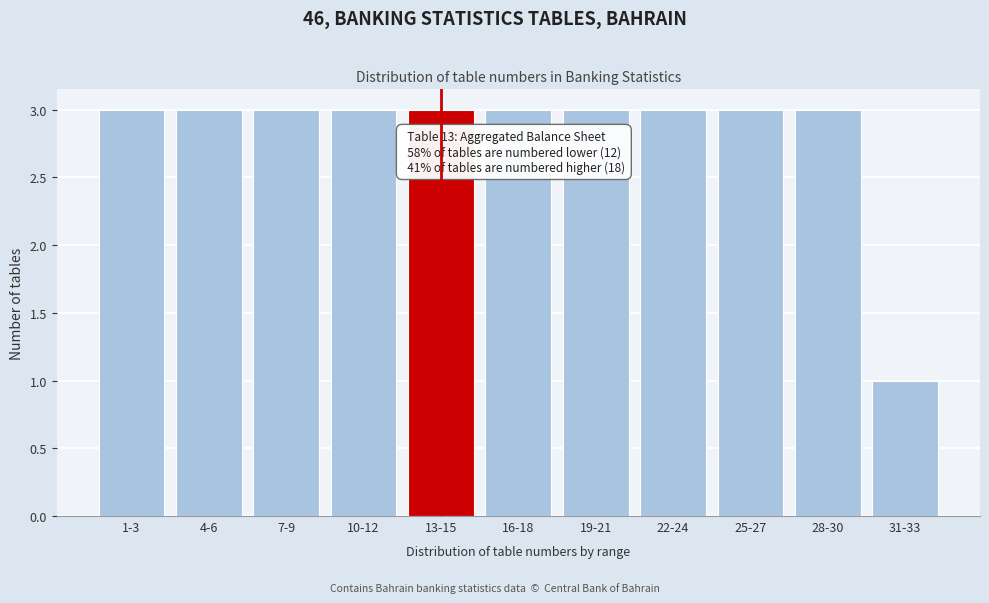

Reading left to right, list all the values displayed in this chart.

3	3	3	3	3	3	3	3	3	3	1